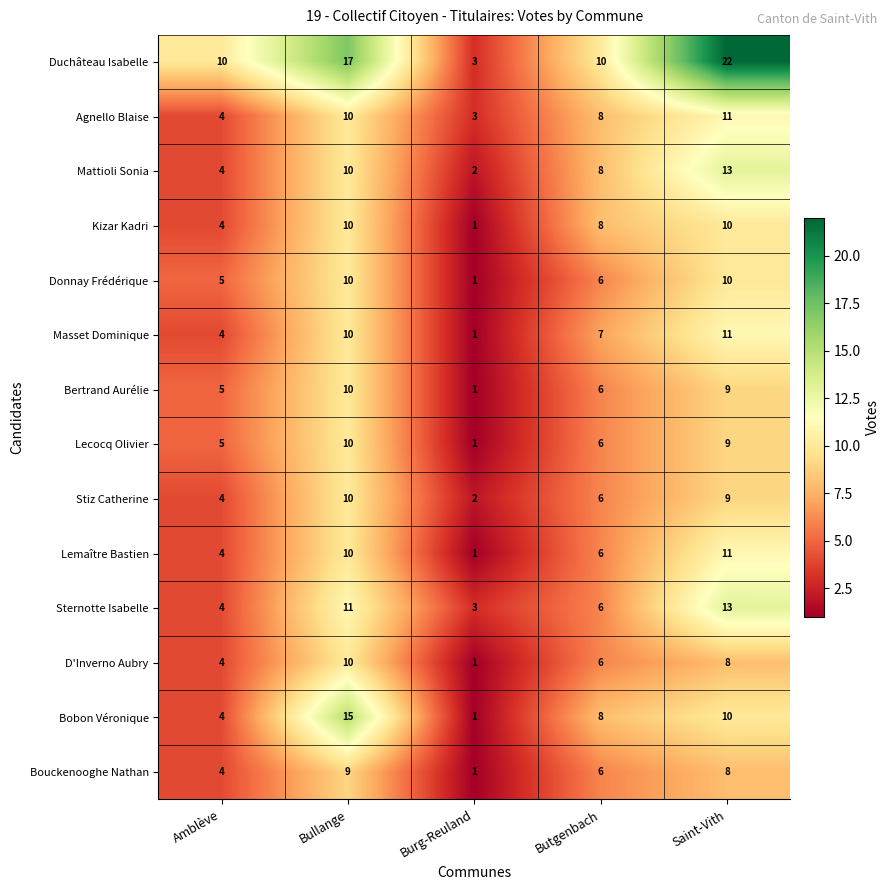

Which series has the largest range (max minus min)?

Duchâteau Isabelle